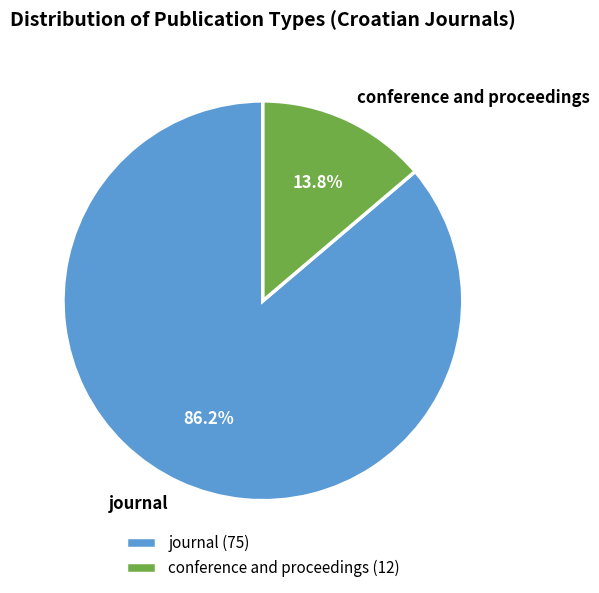

Which category has the smallest portion of the pie?

conference and proceedings